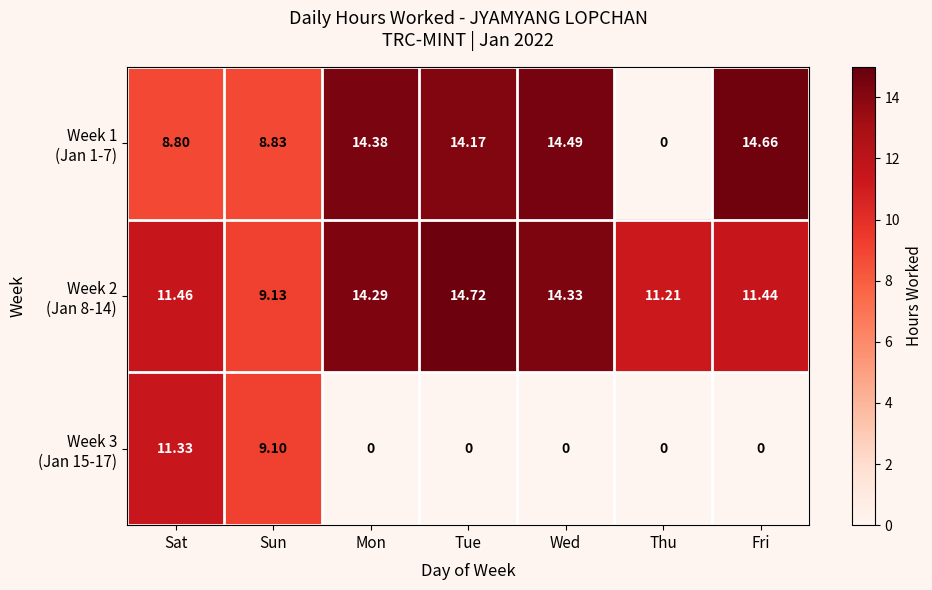

Count the number of categories in the chart.

7